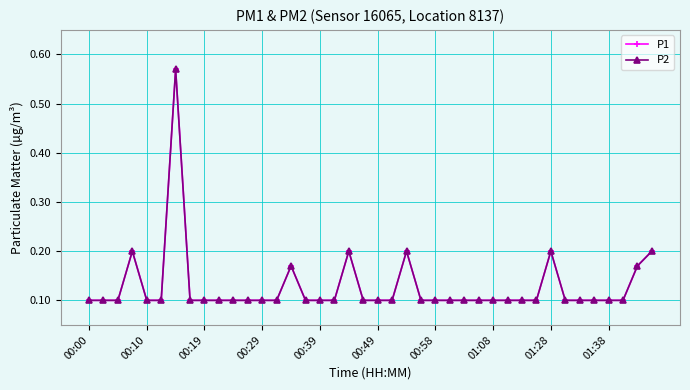

How many categories are shown in the chart?

40